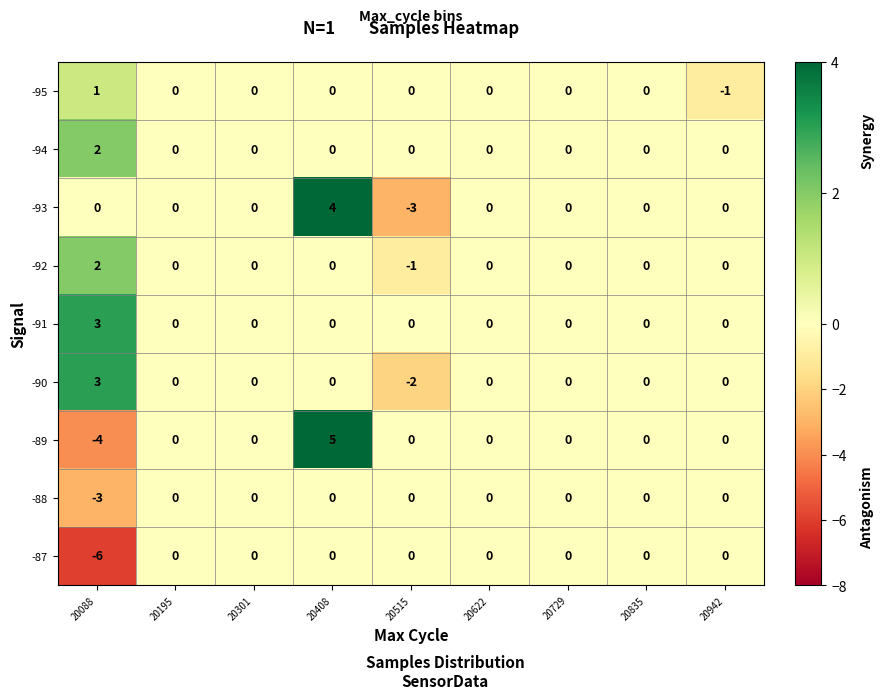

Is it true that -95 equals -1 at 20729?

False